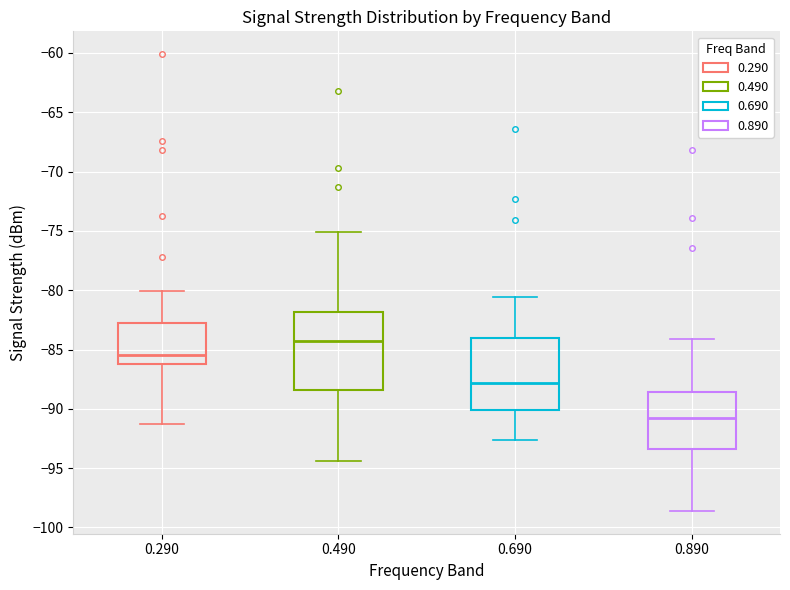

Reading left to right, read every box against the y-axis: the position of its median line, the range the box covers, and the ends of its whiskers. The values are not printed on the chart, so give them approximately, as read against the axis.

0.290: median -85.5, box -86.0 to -82.5, whiskers -91.5 to -80.0
0.490: median -84.5, box -88.5 to -82.0, whiskers -94.5 to -75.0
0.690: median -88.0, box -90.0 to -84.0, whiskers -92.5 to -80.5
0.890: median -90.5, box -93.5 to -88.5, whiskers -98.5 to -84.0